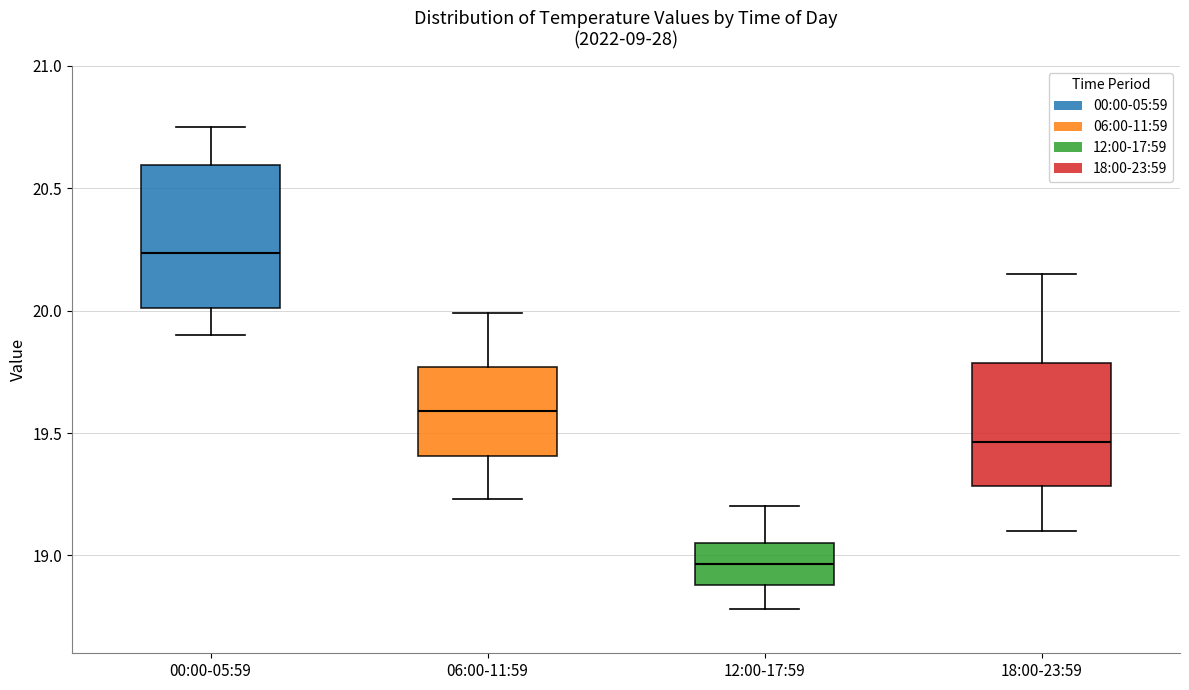

Reading left to right, transcribe this box plot: for each box, give where its median line is, the range the box spans, and where its two whiskers end, as read against the y-axis. The values are not printed on the chart, so give them approximately, as read against the axis.

00:00-05:59: median 20.25, box 20.00 to 20.60, whiskers 19.90 to 20.75
06:00-11:59: median 19.60, box 19.40 to 19.75, whiskers 19.25 to 20.00
12:00-17:59: median 18.95, box 18.90 to 19.05, whiskers 18.80 to 19.20
18:00-23:59: median 19.45, box 19.30 to 19.80, whiskers 19.10 to 20.15